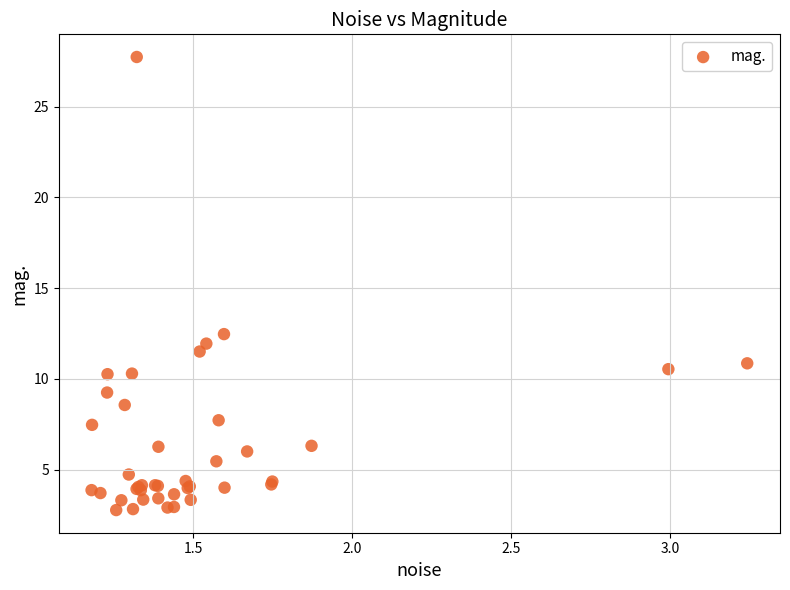

What Y value in the scatter plot is closest to 15?

12.5